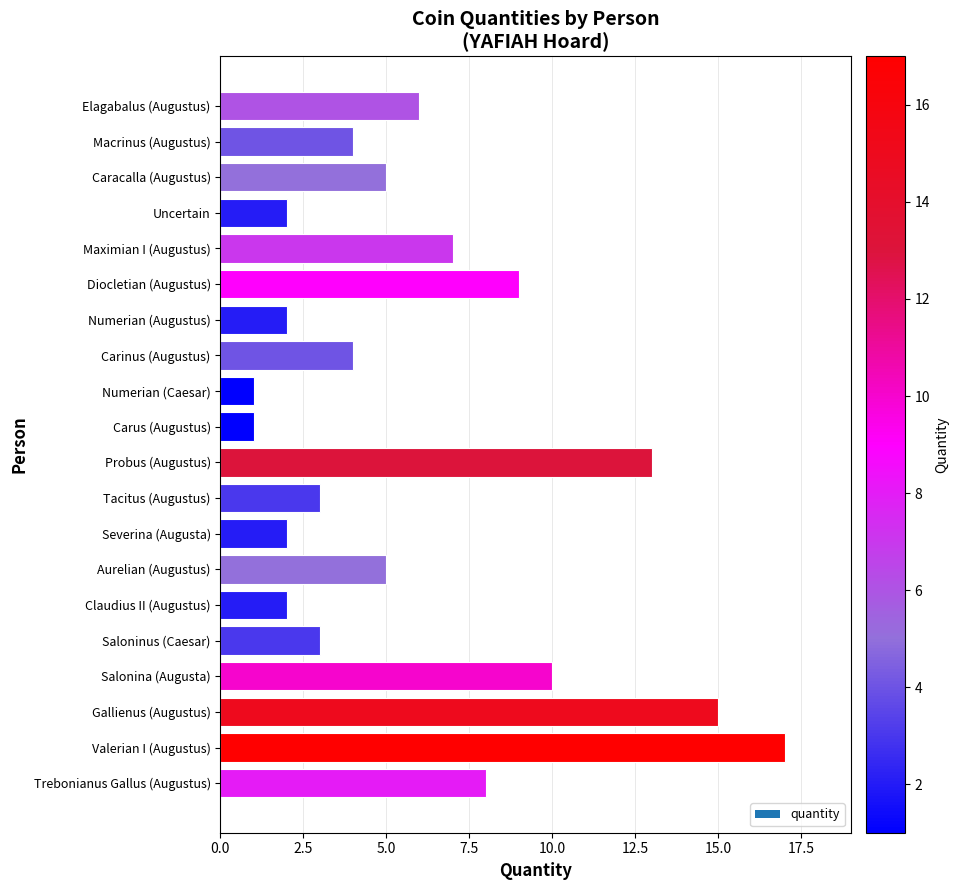

What is the sum of the values at Maximian I (Augustus) and Caracalla (Augustus)?

12